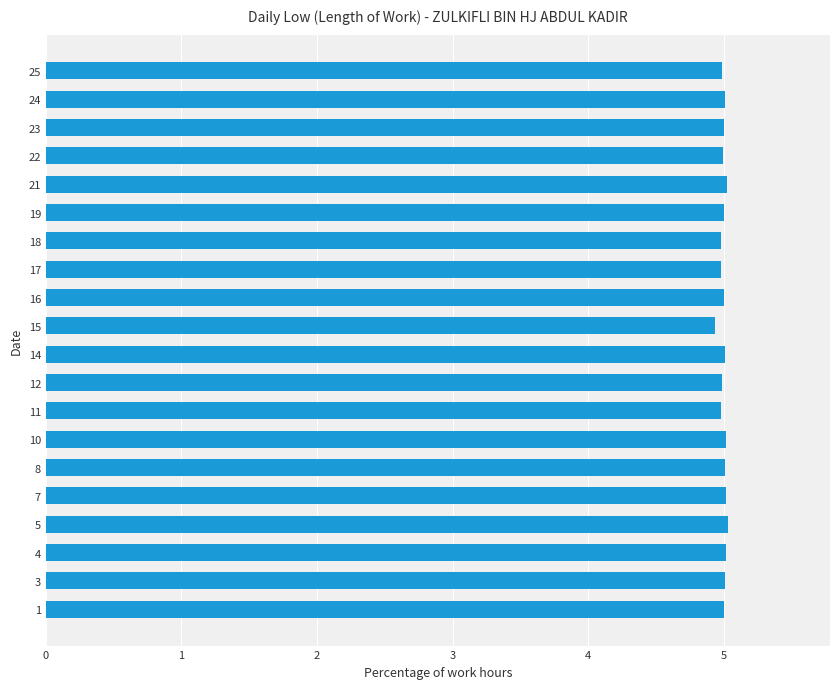

Count the number of categories in the chart.

20